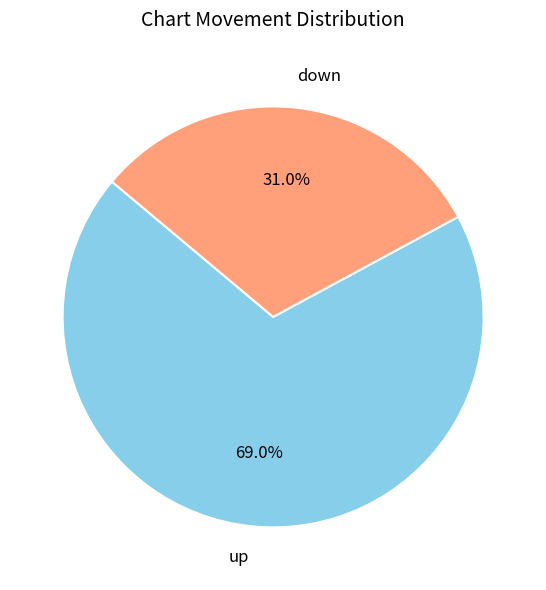

Which has a higher value, up or down?

up